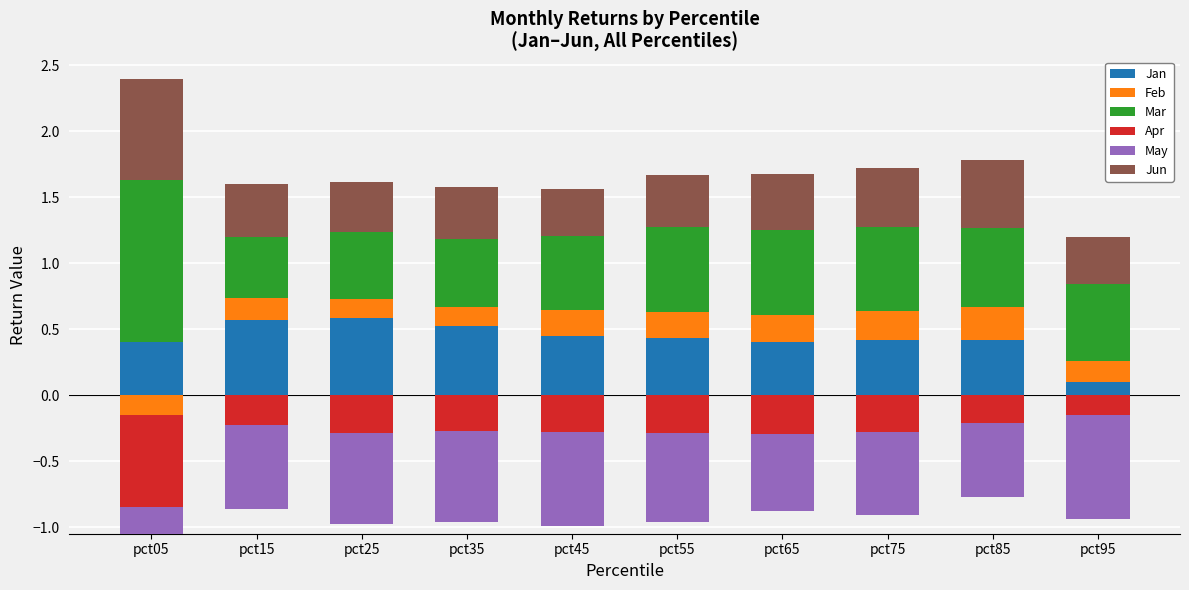

How many series are shown in this chart?

6